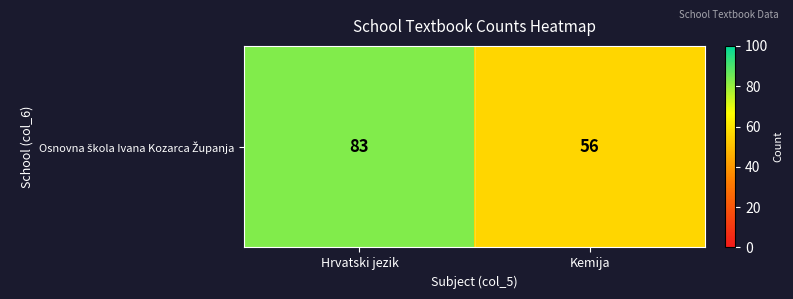

True or false: the data shows 16 at Kemija.

False